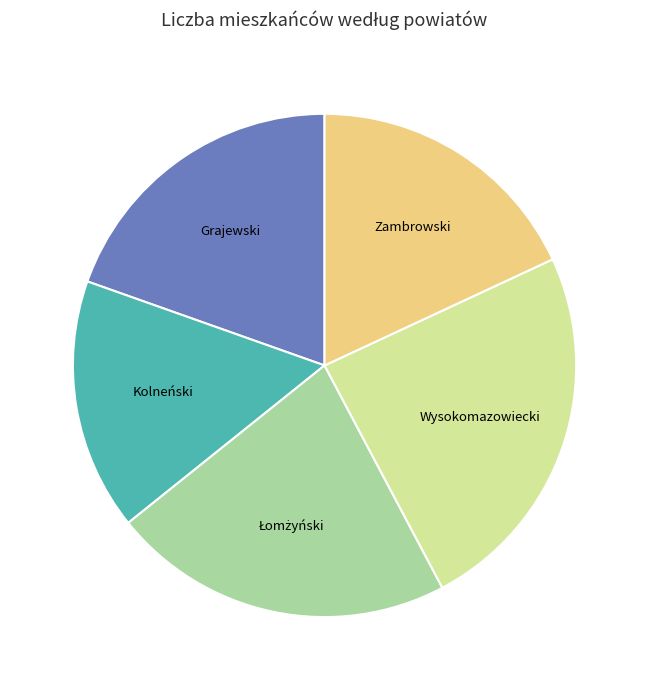

Is there any slice that represents more than half of the pie?

No